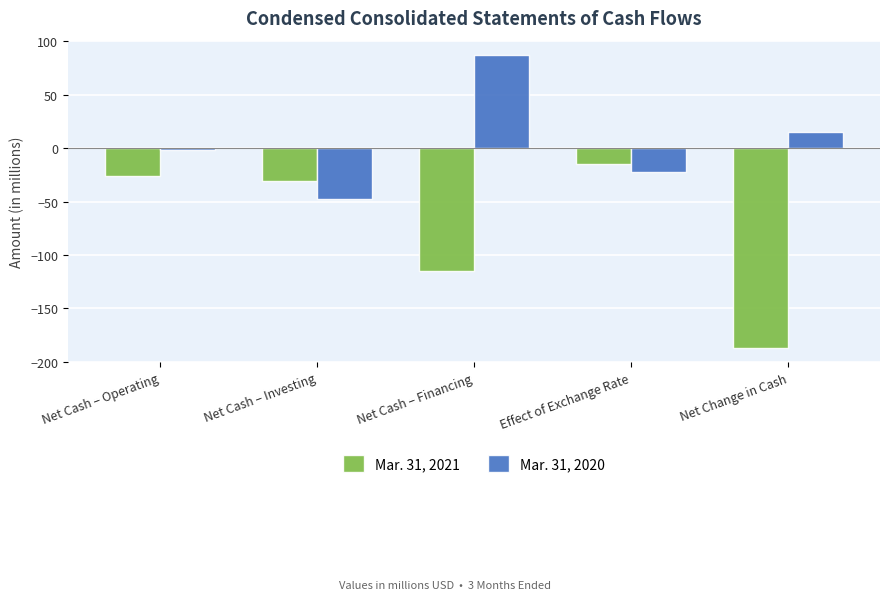

How many bars are there in total?

10